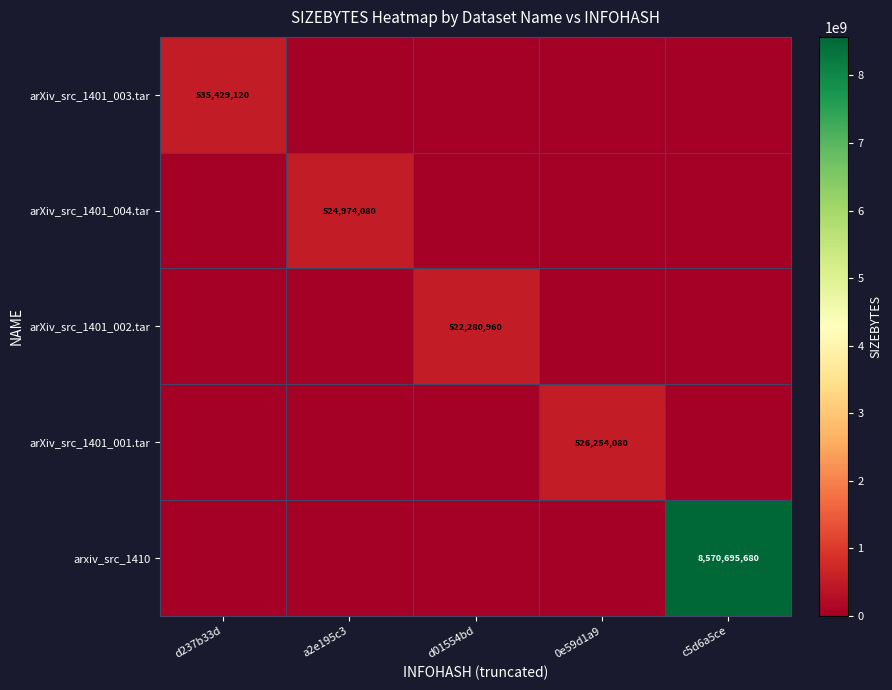

At which category is the sum across all series the highest?

c5d6a5ce